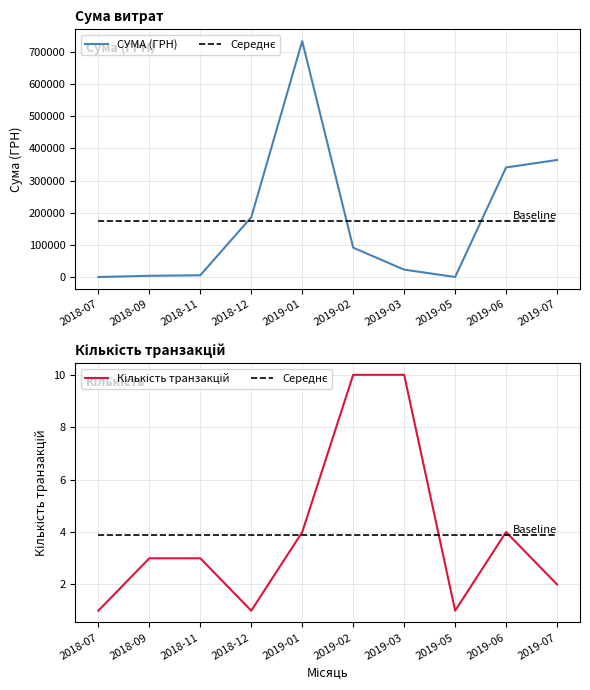

Where is СУМА (ГРН) nearest to the value 366582?

2019-07